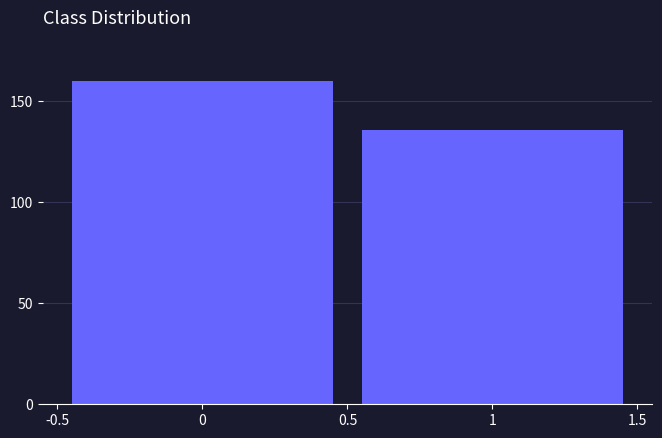

Reading left to right, transcribe all the data shown in this chart.

0=160	1=136